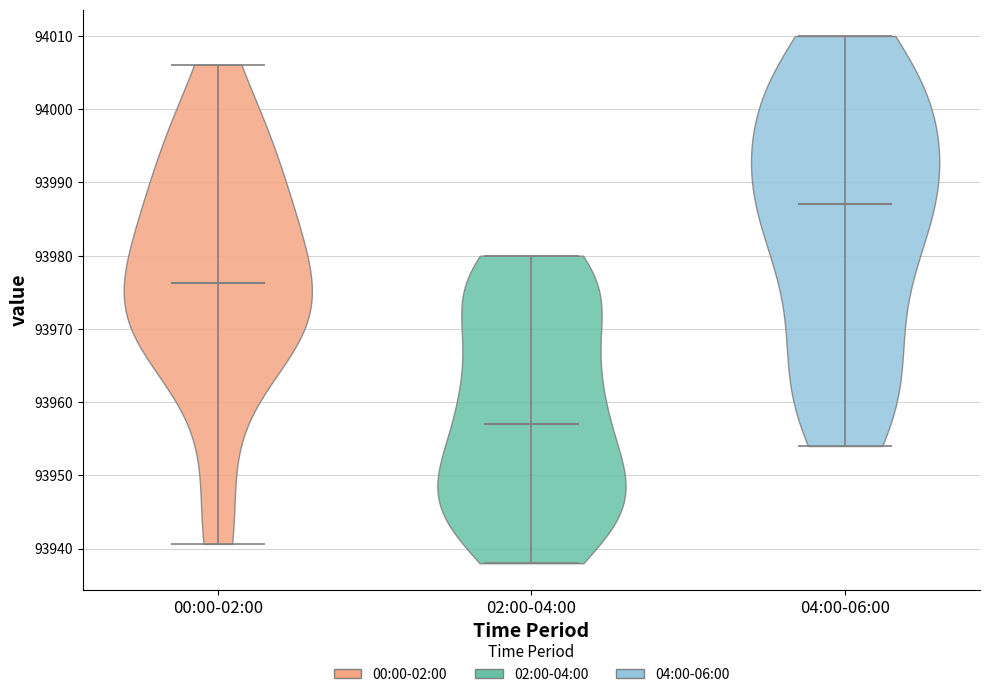

Reading left to right, read every violin against the y-axis: where its median line is, and the lowest and highest points it reaches. The values are not printed on the chart, so give them approximately, as read against the axis.

00:00-02:00: median line 93976, lowest point 93941, highest point 94006
02:00-04:00: median line 93957, lowest point 93938, highest point 93980
04:00-06:00: median line 93987, lowest point 93954, highest point 94010